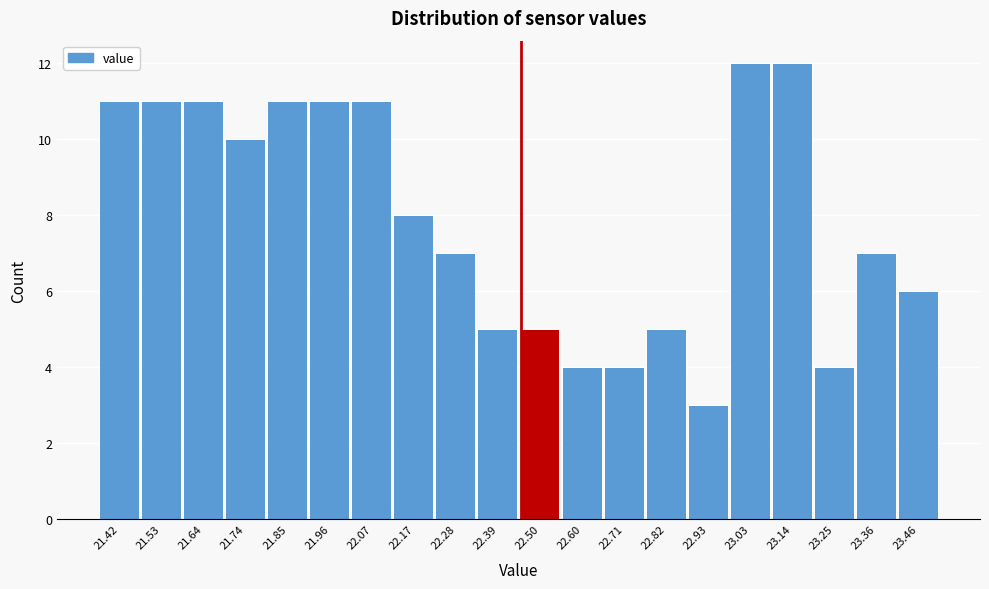

Reading left to right, transcribe all the data shown in this chart.

11	11	11	10	11	11	11	8	7	5	5	4	4	5	3	12	12	4	7	6